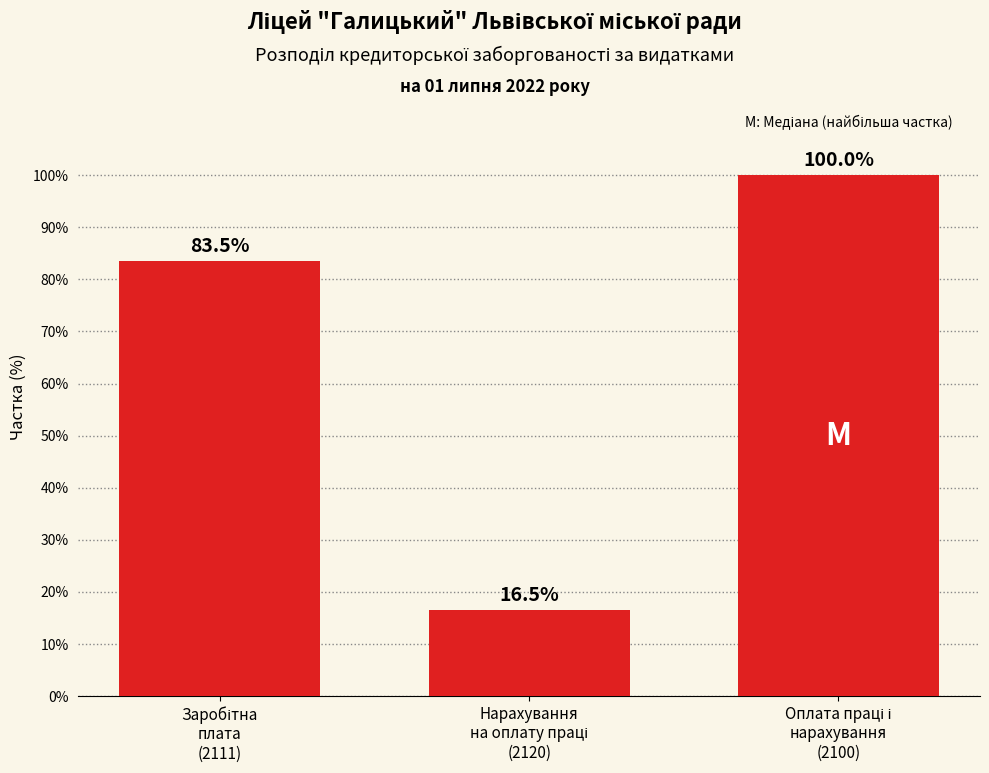

Reading left to right, extract all data points from this chart.

83.5	16.5	100.0